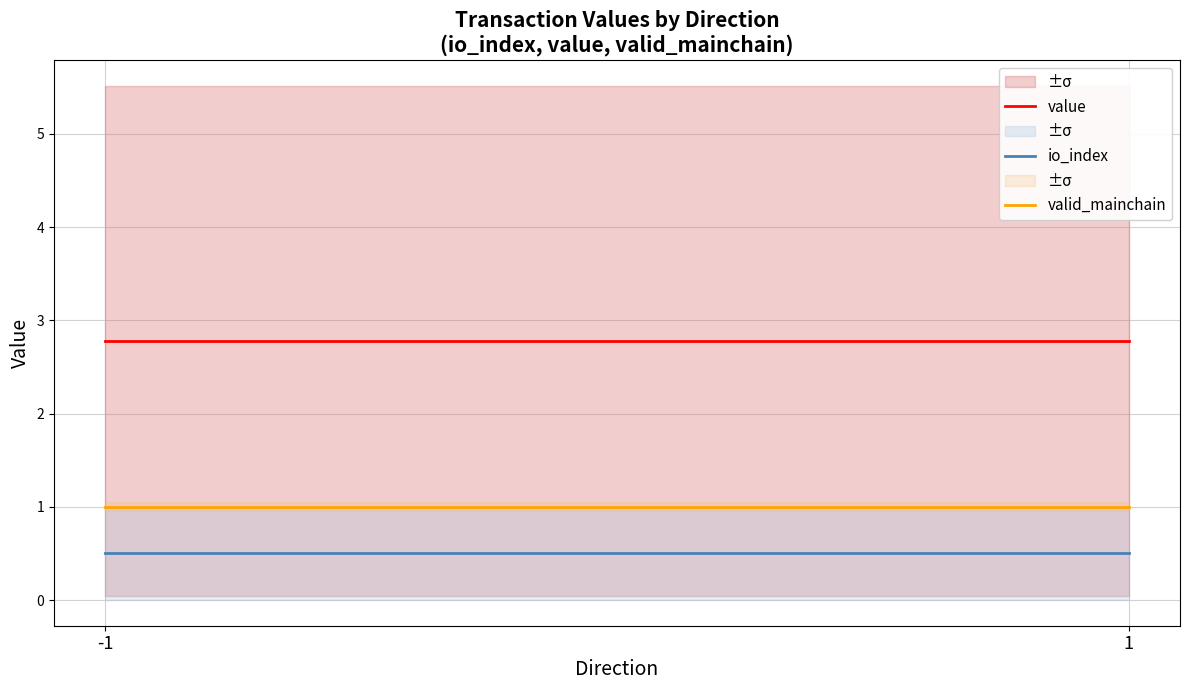

Between -1 and 1, which is larger?

-1